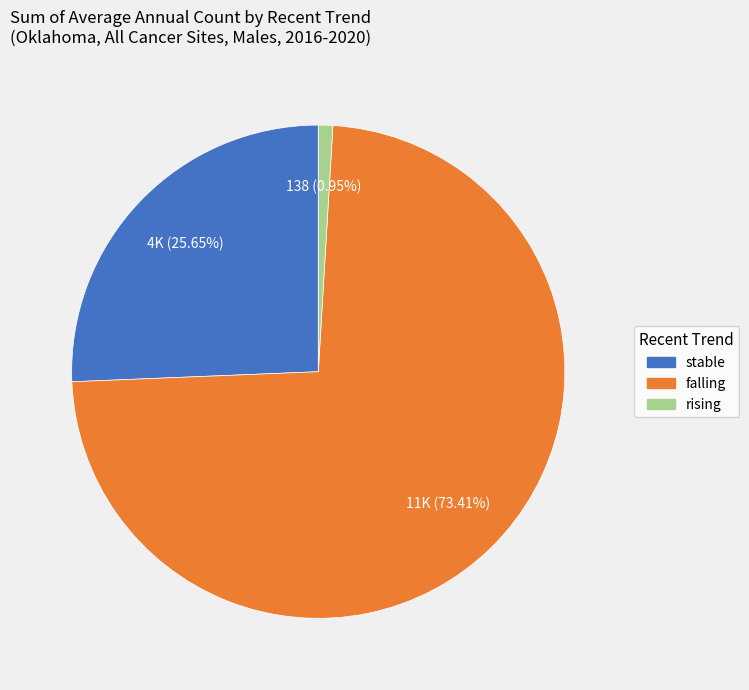

What portion of the pie excludes stable?

74.4%